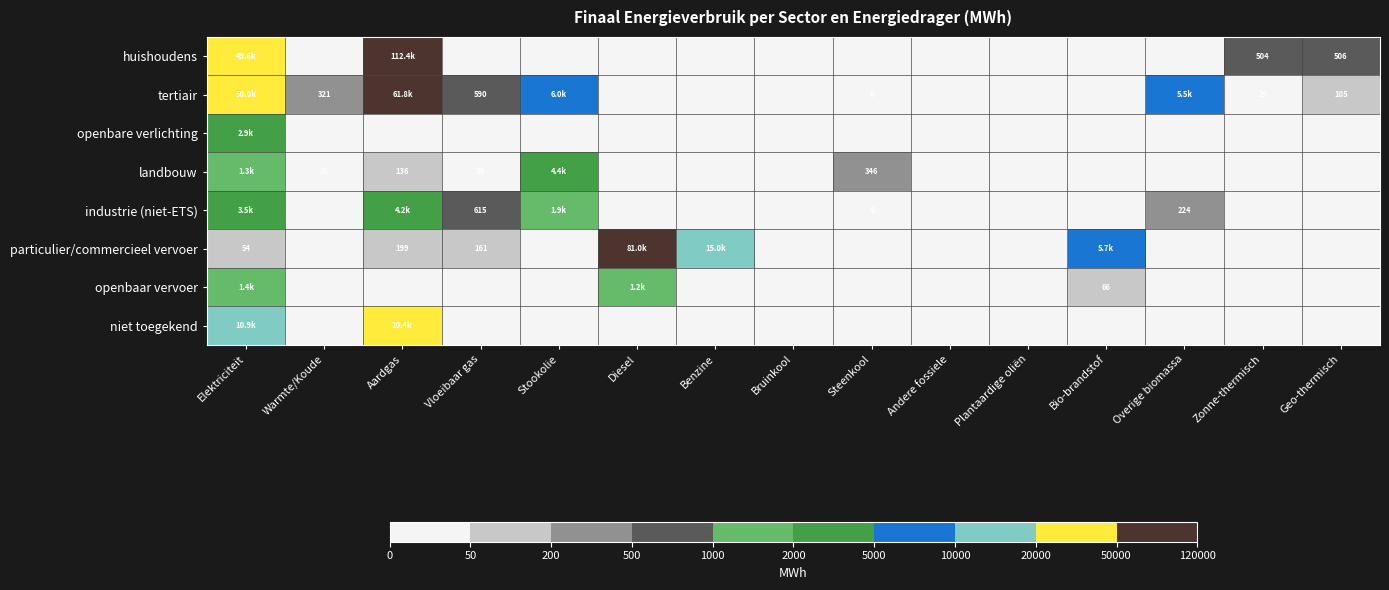

Which category has the lowest value in the particulier/commercieel vervoer series?

Warmte/Koude